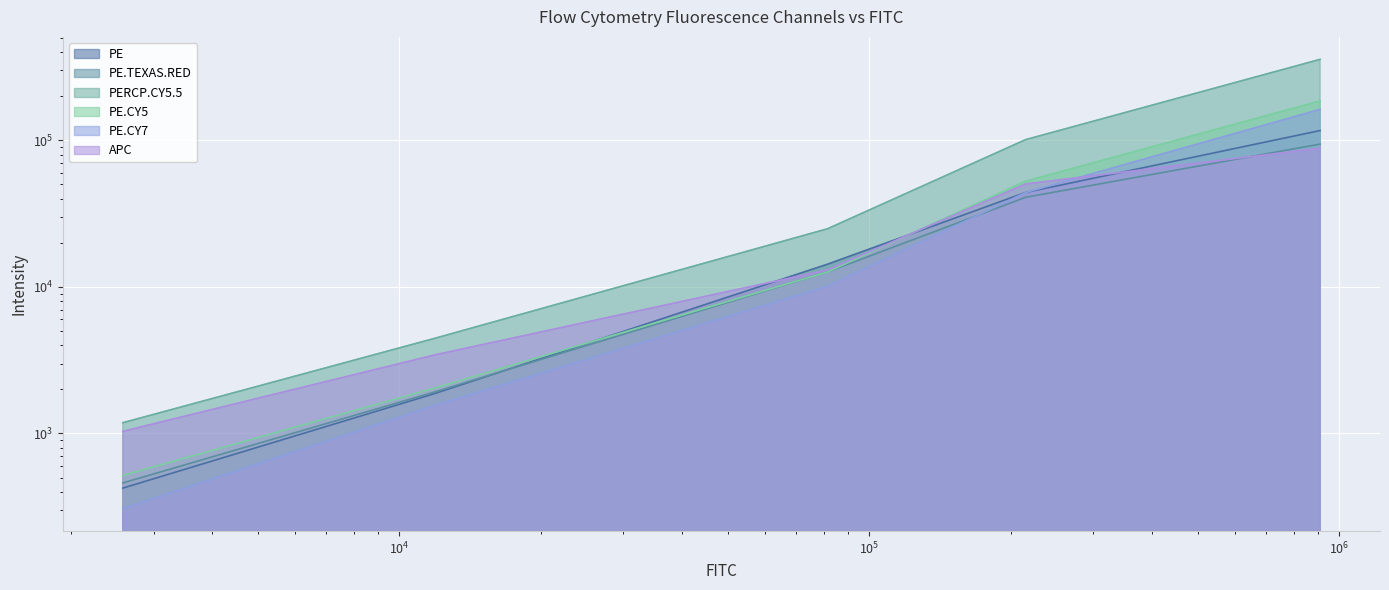

What is the spread (max minus min) of values at 81563?

14833